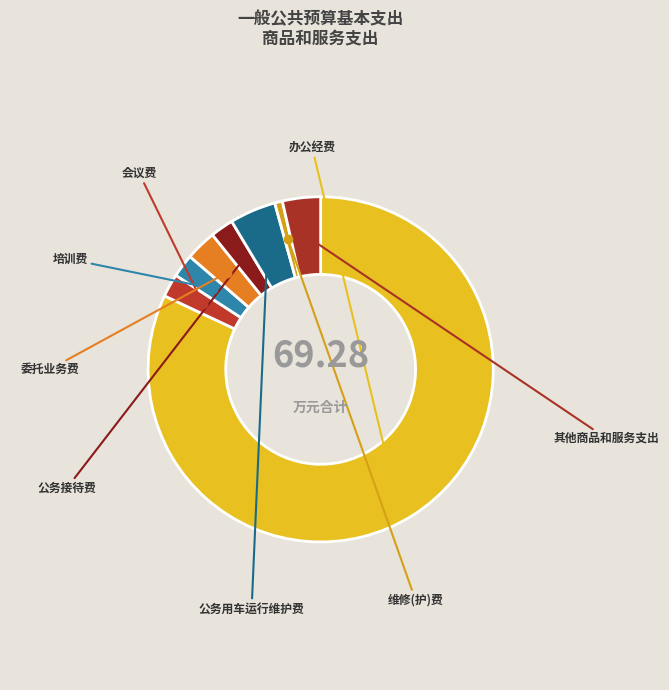

Which slice is the largest?

办公经费